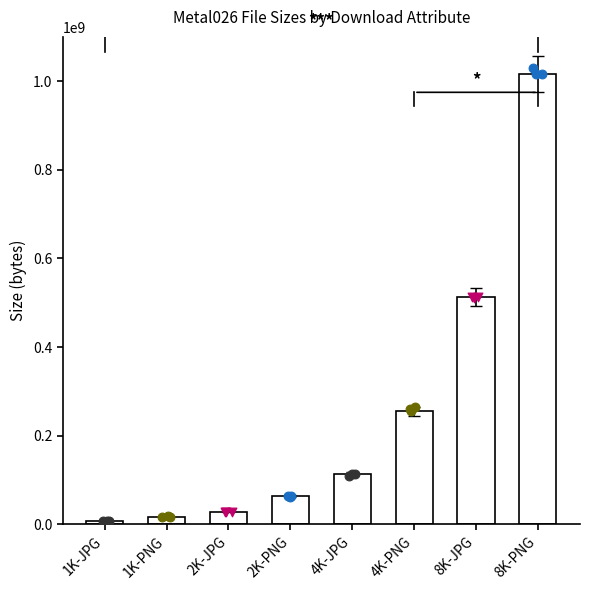

What is the ratio of the value at 8K-JPG to the value at 1K-JPG?

62.3